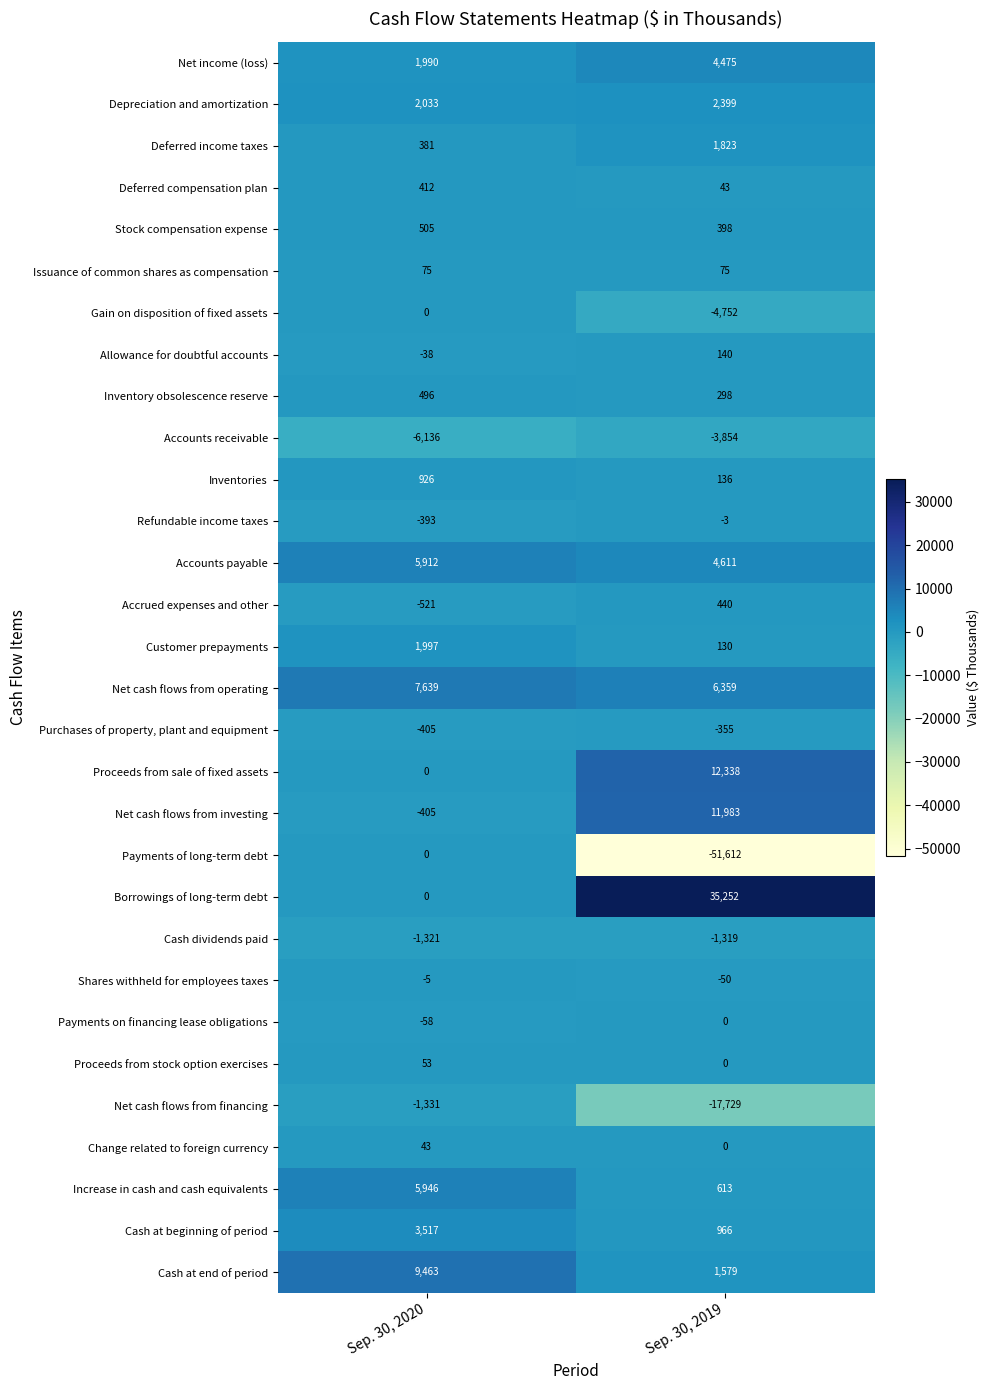

Which series has the widest spread of values?

Payments of long-term debt